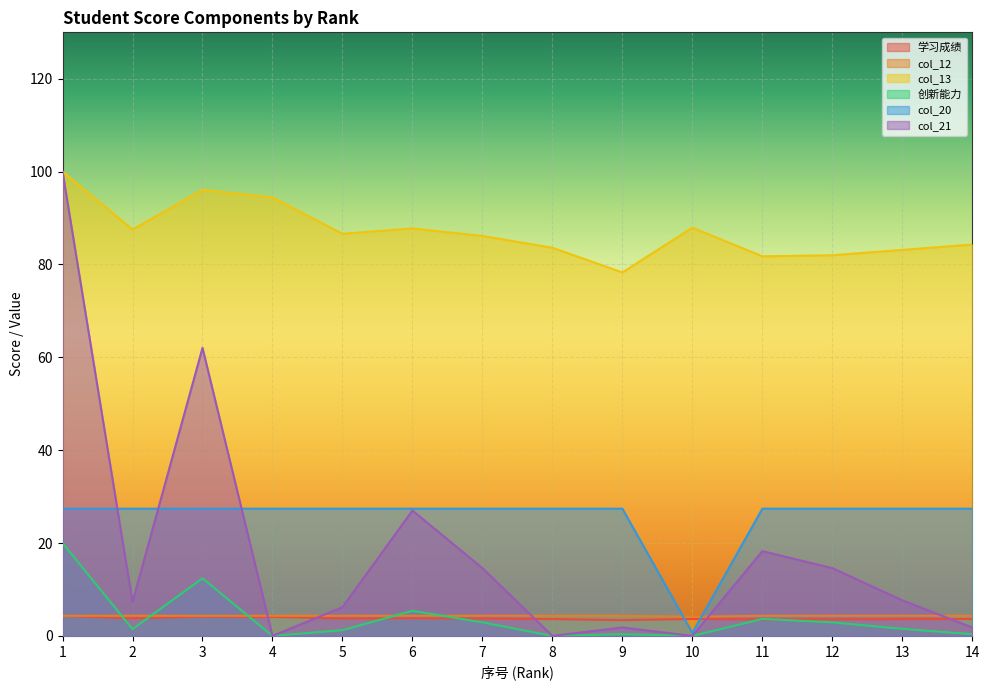

Which series has the largest total across all categories?

col_13